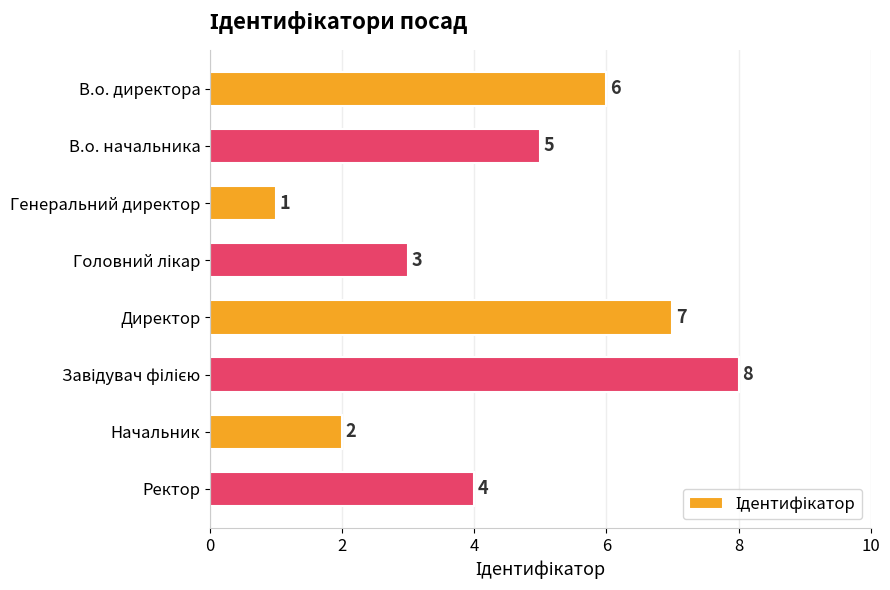

What is the greatest value displayed?

8